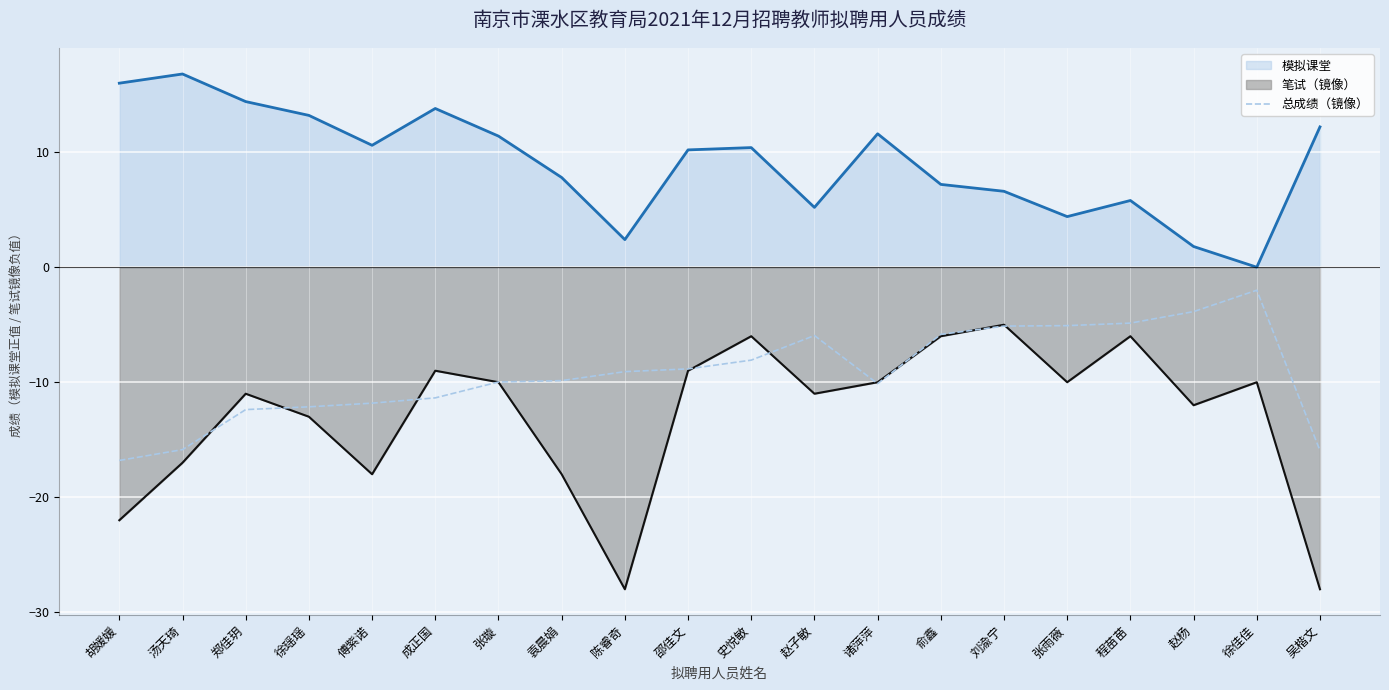

What is the greatest value displayed?

16.8